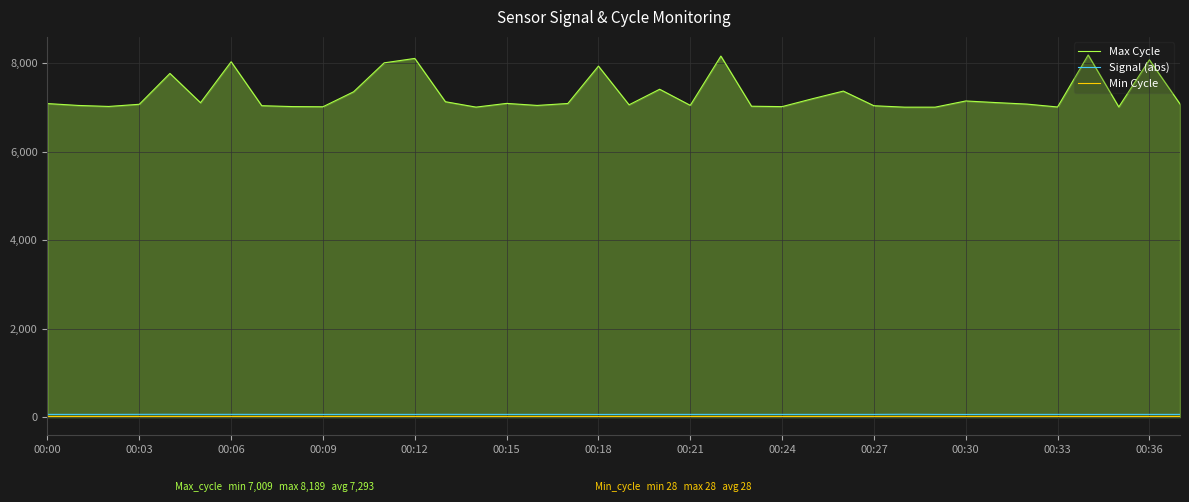

What is the maximum value for Max Cycle?

8189